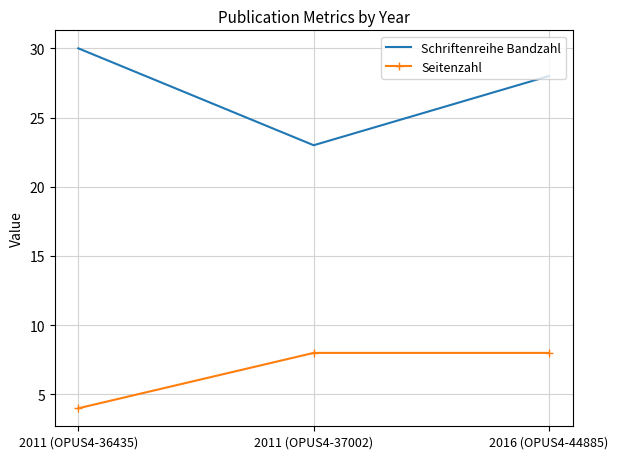

Which series has the widest spread of values?

Schriftenreihe Bandzahl